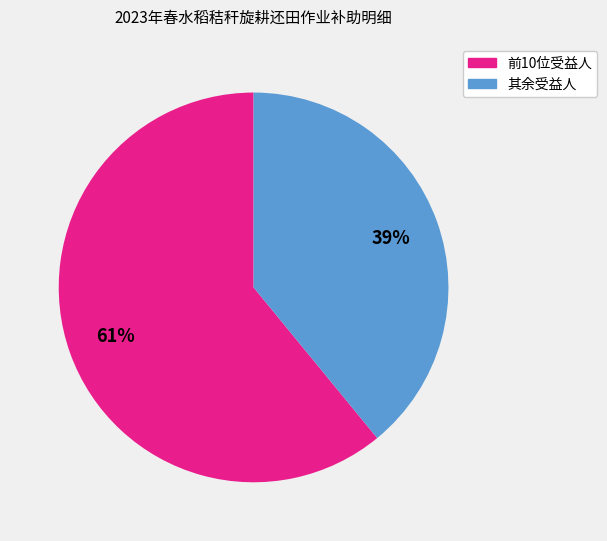

To the nearest percent, what is the difference between the largest and smallest slice percentages?

22%